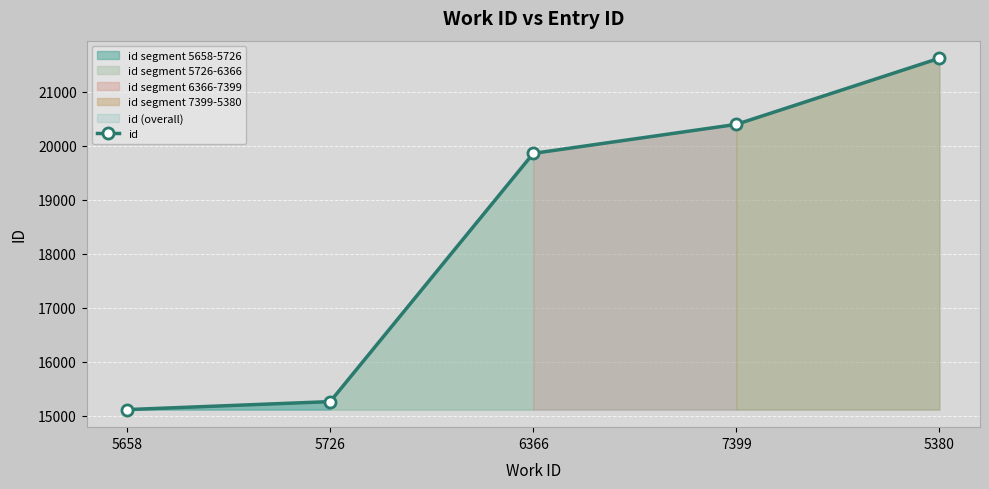

What is the difference between the maximum and minimum values?

6507